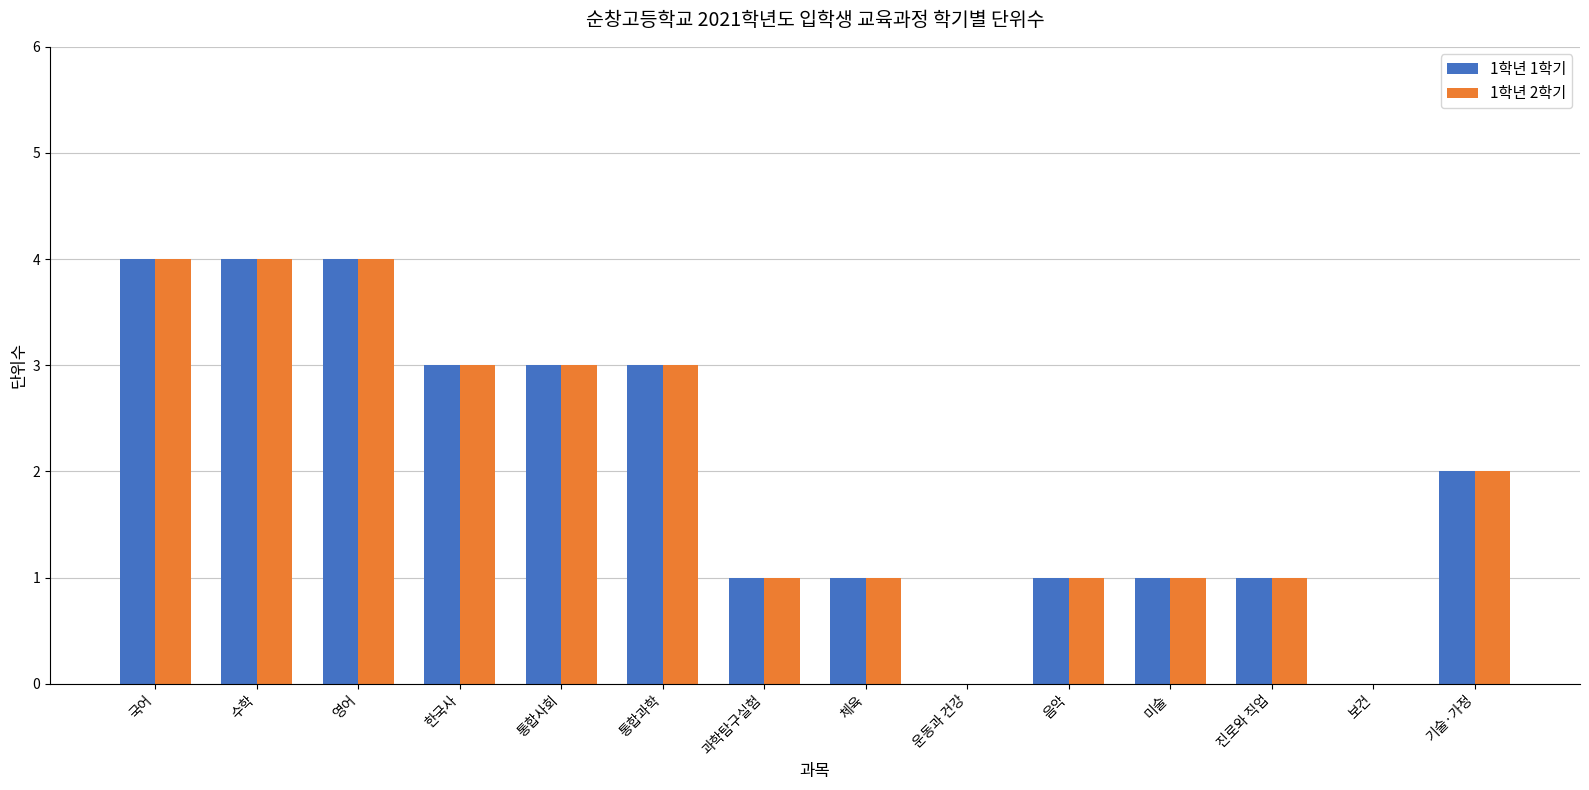

Is the value of 1학년 1학기 at 운동과 건강 greater than the value of 1학년 2학기 at 미술?

No